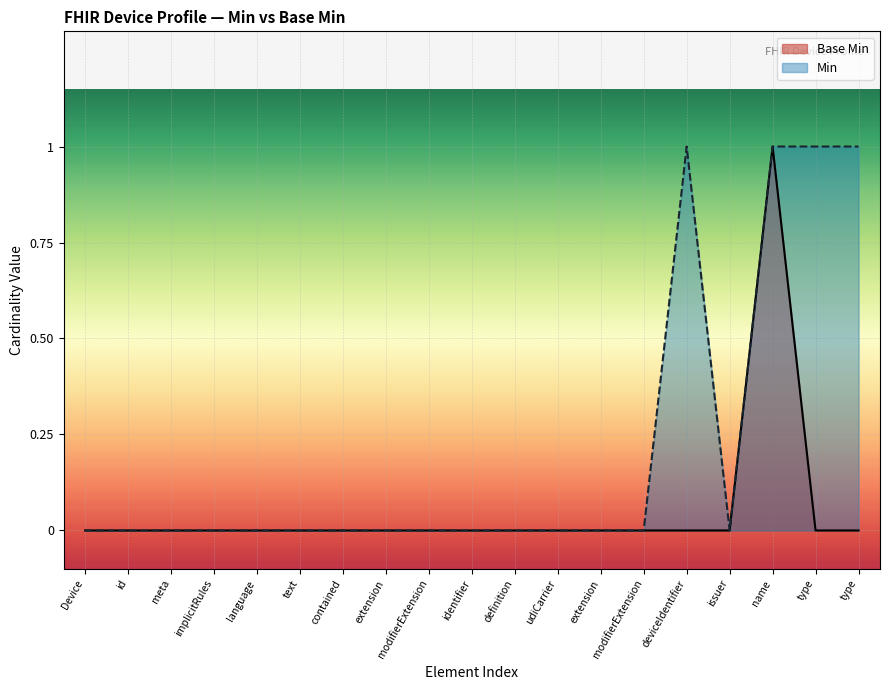

What position from the left is Device.udiCarrier.issuer?

16